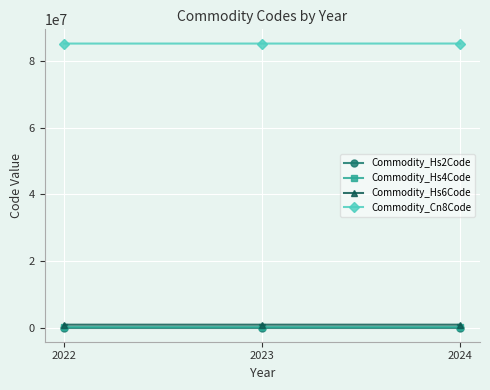

How many categories are shown in the chart?

3